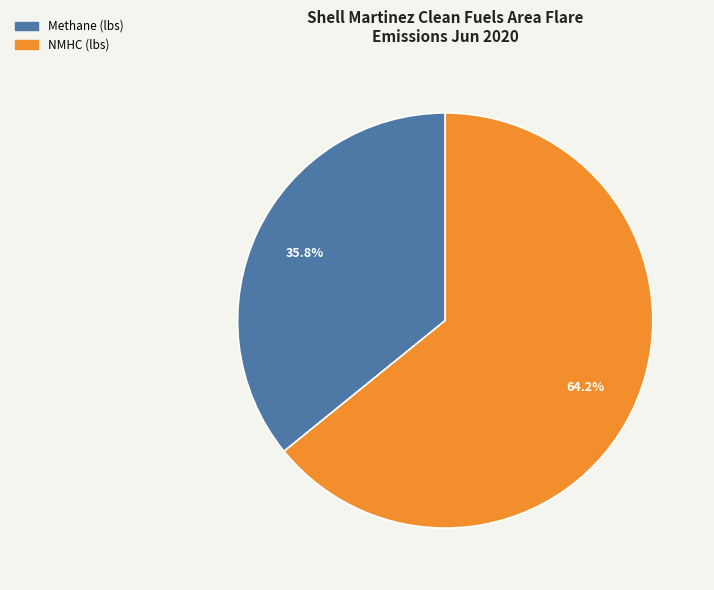

Is there any slice that represents more than half of the pie?

Yes